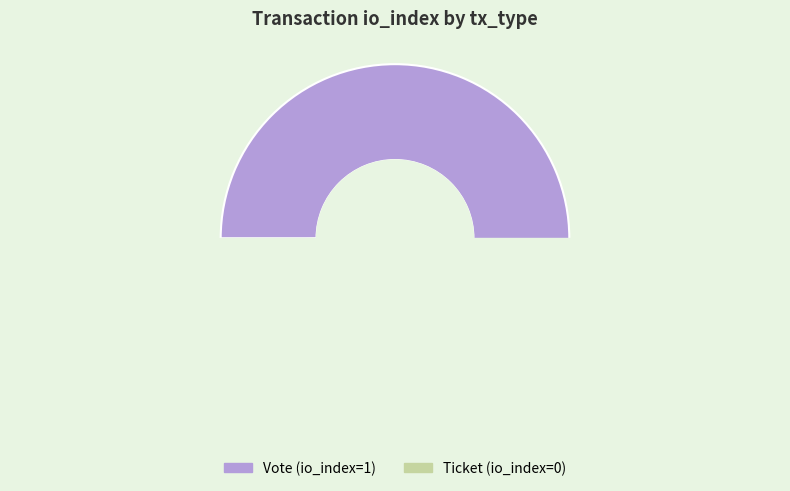

To the nearest percent, what is the difference between the Vote and Ticket slice percentages?

100%